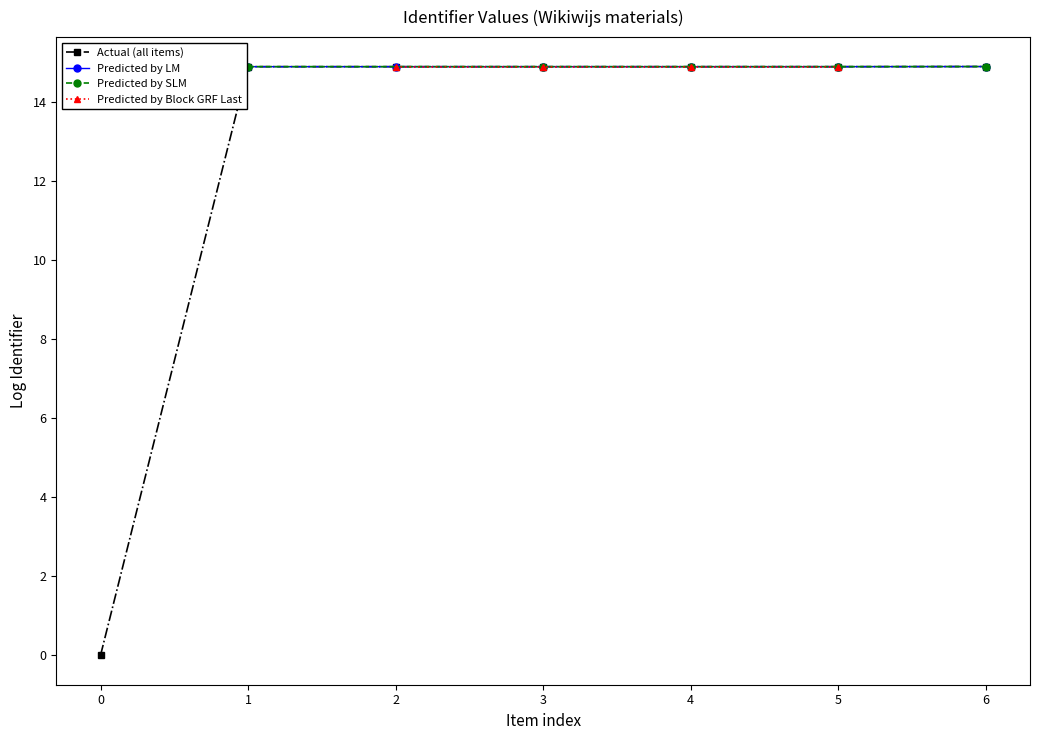

How many values are below 14?

1